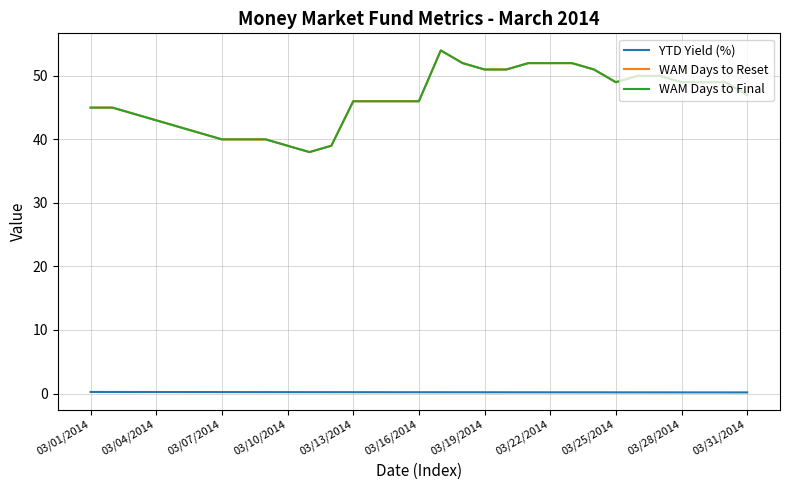

Does the chart display data point markers on the line(s)?

No